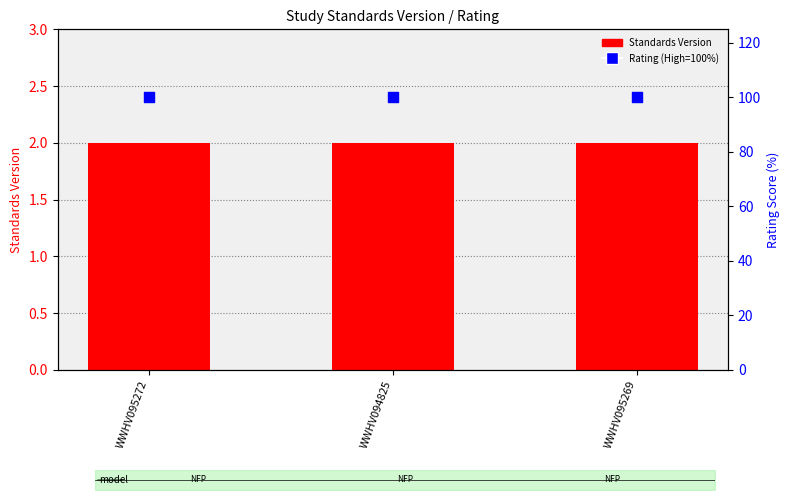

What are all the series names shown in the legend?

Standards Version, Rating (High=100%)